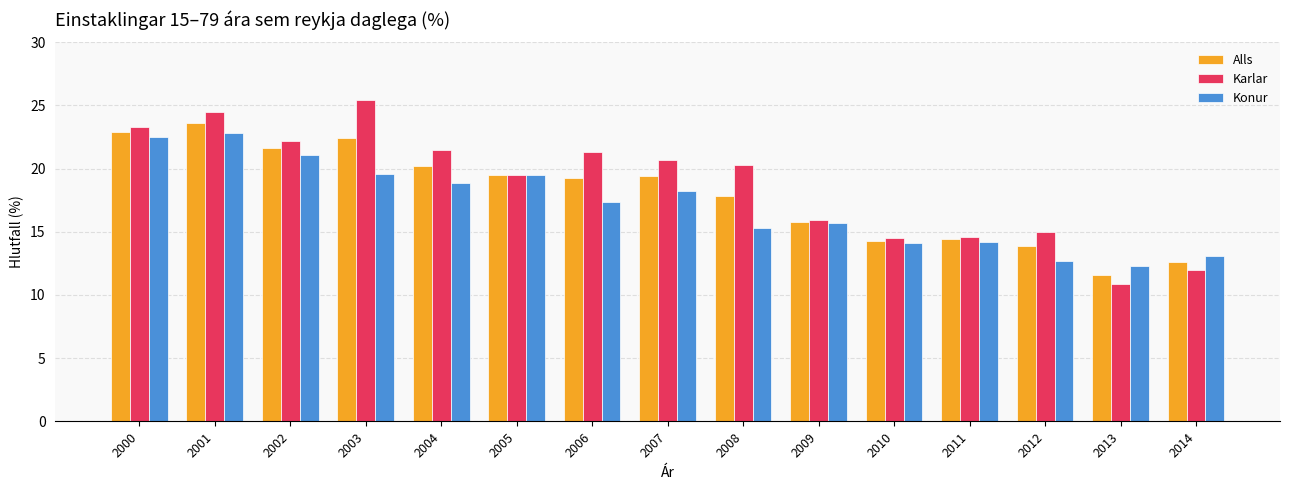

Which series has the largest total across all categories?

Karlar